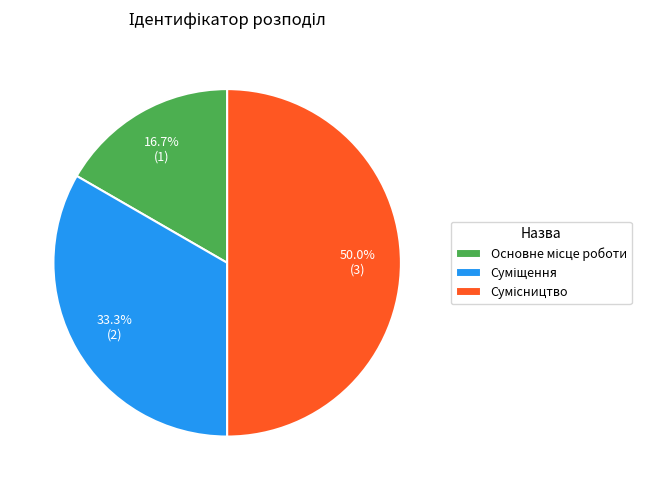

What is the smallest slice in the pie chart?

Основне місце роботи